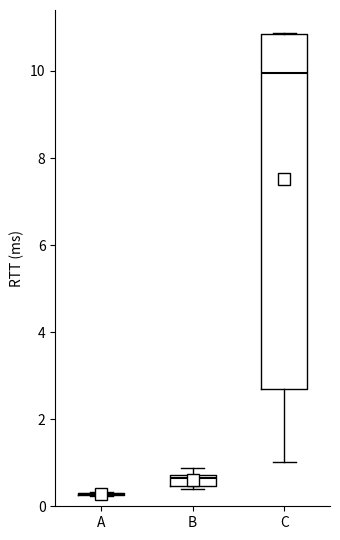

Which box is the tallest, from its lower edge to its upper edge?

C